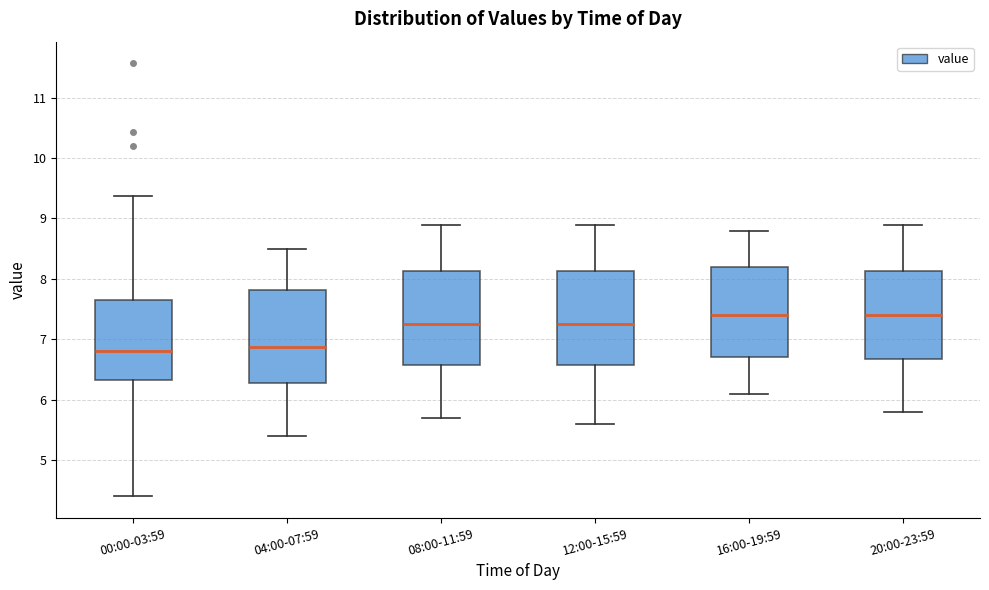

Reading left to right, transcribe this box plot: for each box, give where its median line is, the range the box spans, and where its two whiskers end, as read against the y-axis. The values are not printed on the chart, so give them approximately, as read against the axis.

00:00-03:59: median 6.8, box 6.3 to 7.6, whiskers 4.4 to 9.4
04:00-07:59: median 6.9, box 6.3 to 7.8, whiskers 5.4 to 8.5
08:00-11:59: median 7.3, box 6.6 to 8.1, whiskers 5.7 to 8.9
12:00-15:59: median 7.3, box 6.6 to 8.1, whiskers 5.6 to 8.9
16:00-19:59: median 7.4, box 6.7 to 8.2, whiskers 6.1 to 8.8
20:00-23:59: median 7.4, box 6.7 to 8.1, whiskers 5.8 to 8.9